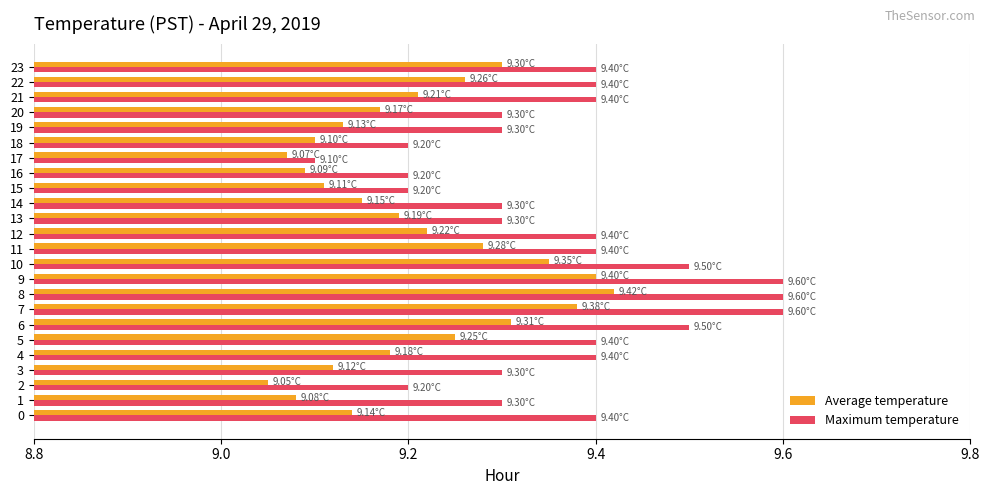

Between 14 and 23, which series saw the biggest shift?

Average temperature